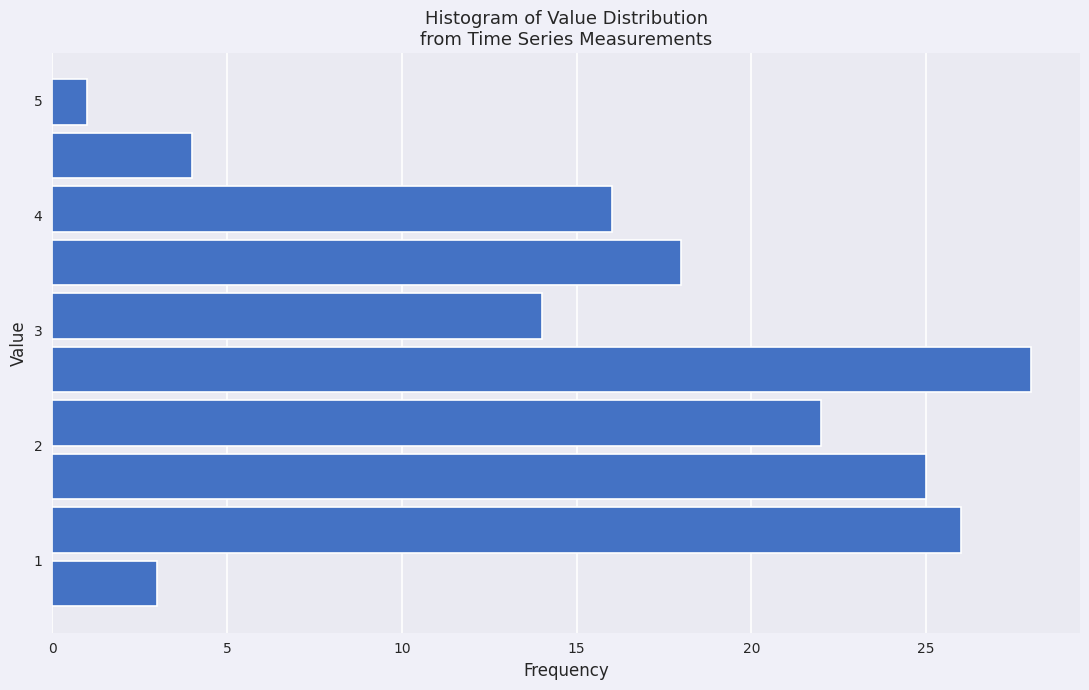

Which range on the y-axis has the longest bar?

2.4 to 2.9